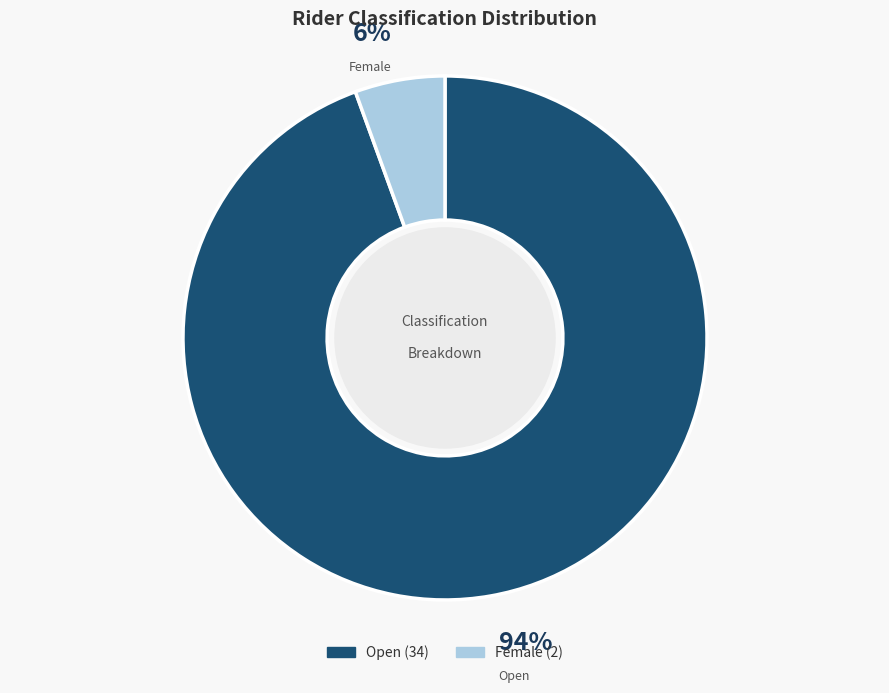

To the nearest percent, what is the average slice percentage?

50%